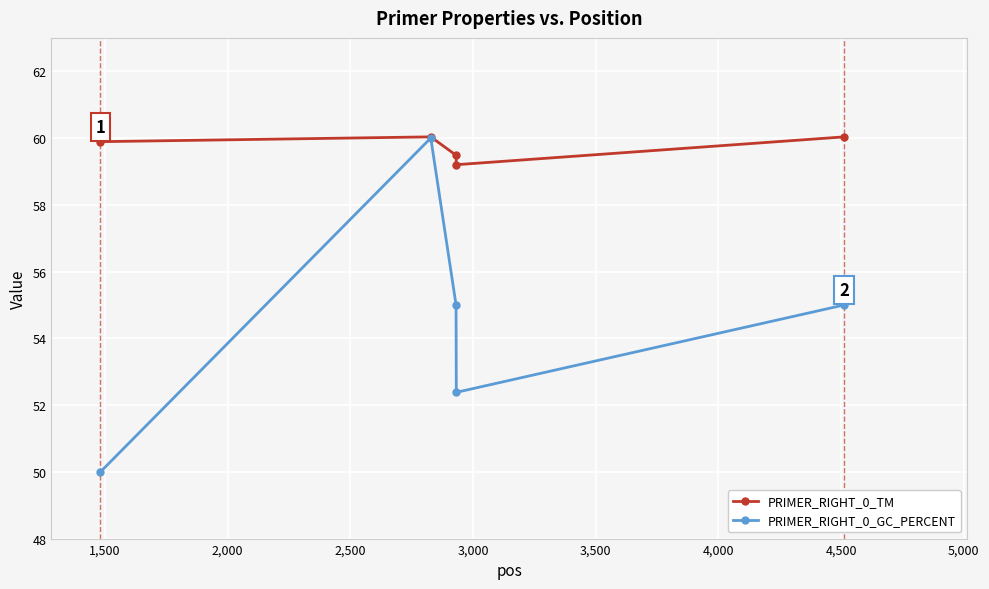

Which series has the largest total across all categories?

PRIMER_RIGHT_0_TM